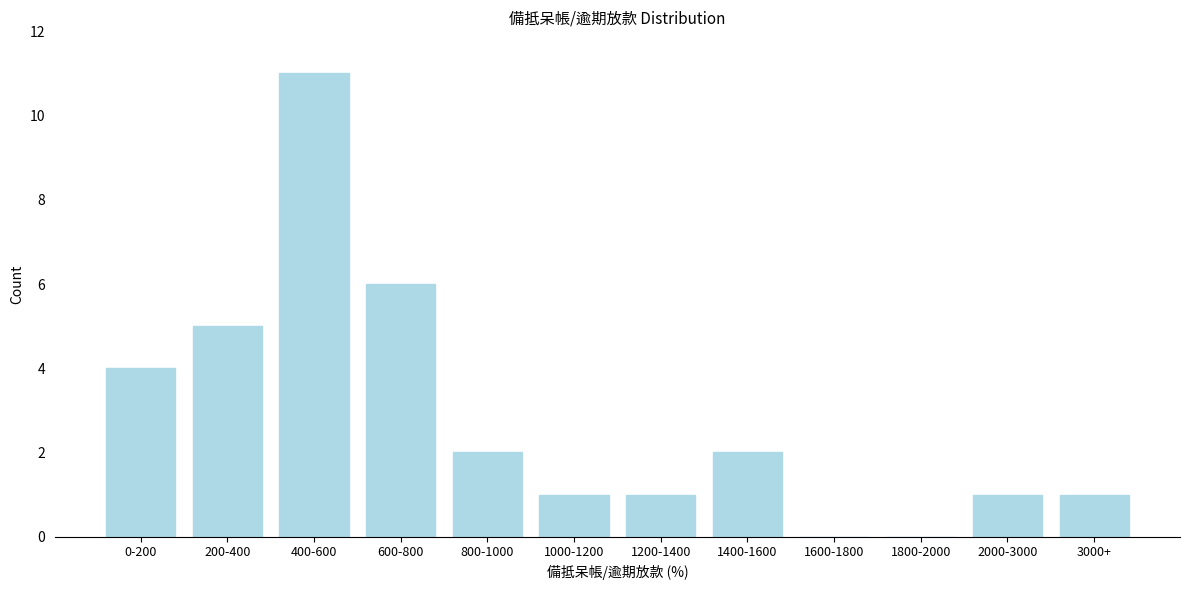

Reading right to left, list all the values displayed in this chart.

3000+=1	2000-3000=1	1800-2000=0	1600-1800=0	1400-1600=2	1200-1400=1	1000-1200=1	800-1000=2	600-800=6	400-600=11	200-400=5	0-200=4